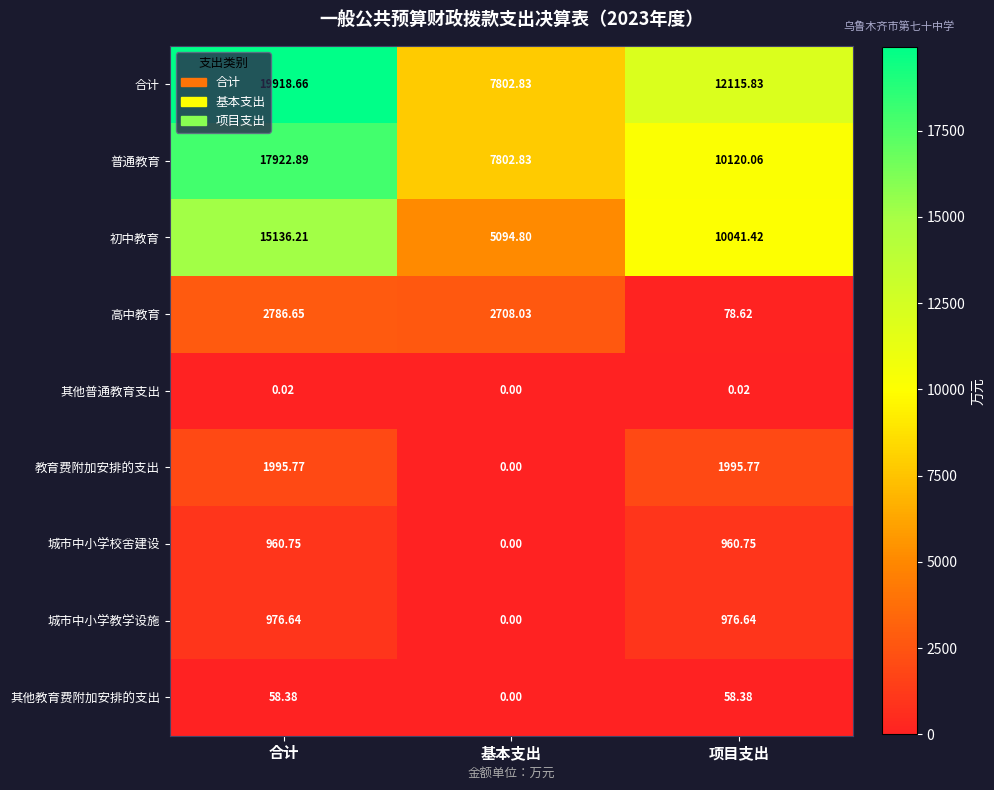

What is the difference between the highest and lowest values at 合计?

19918.6